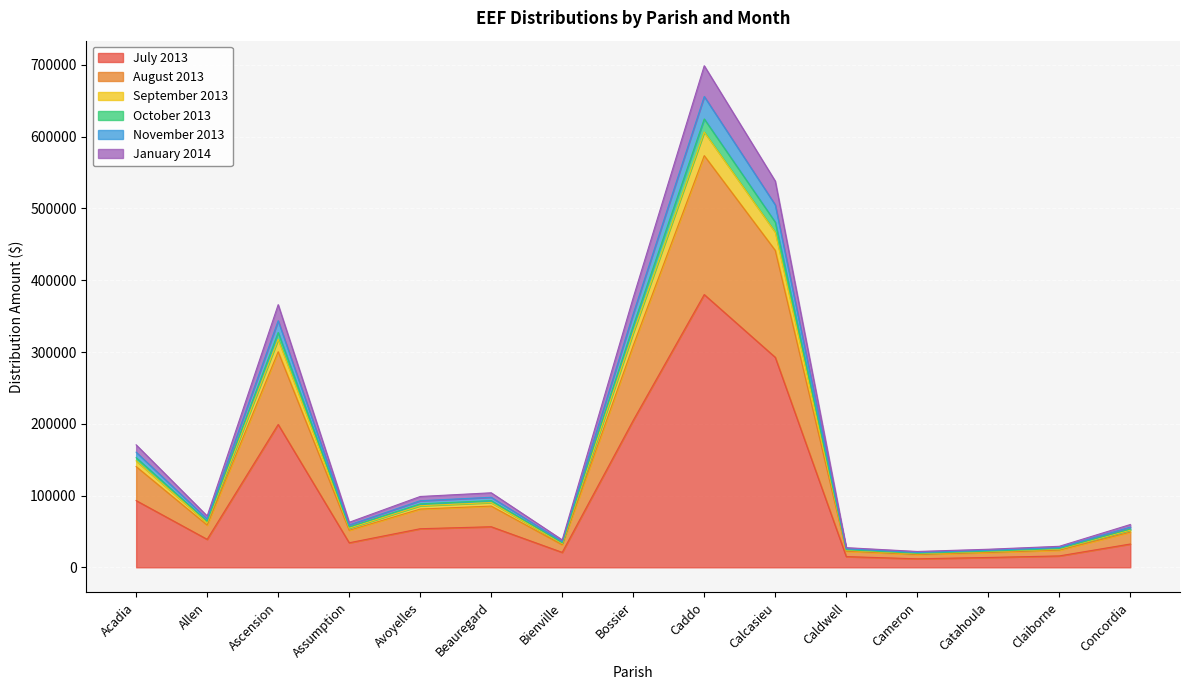

True or false: August 2013 and November 2013 cross at least once.

False